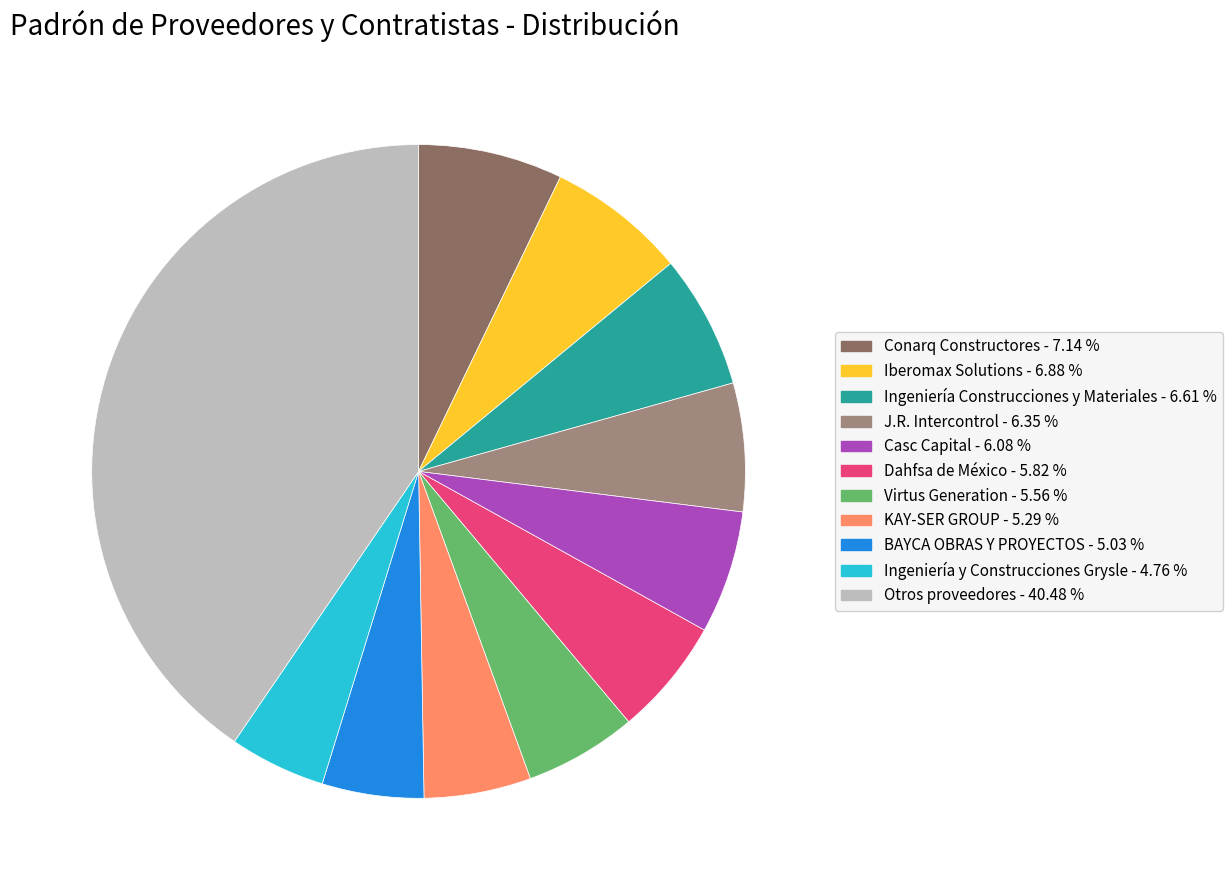

Is there a majority slice in this chart?

No